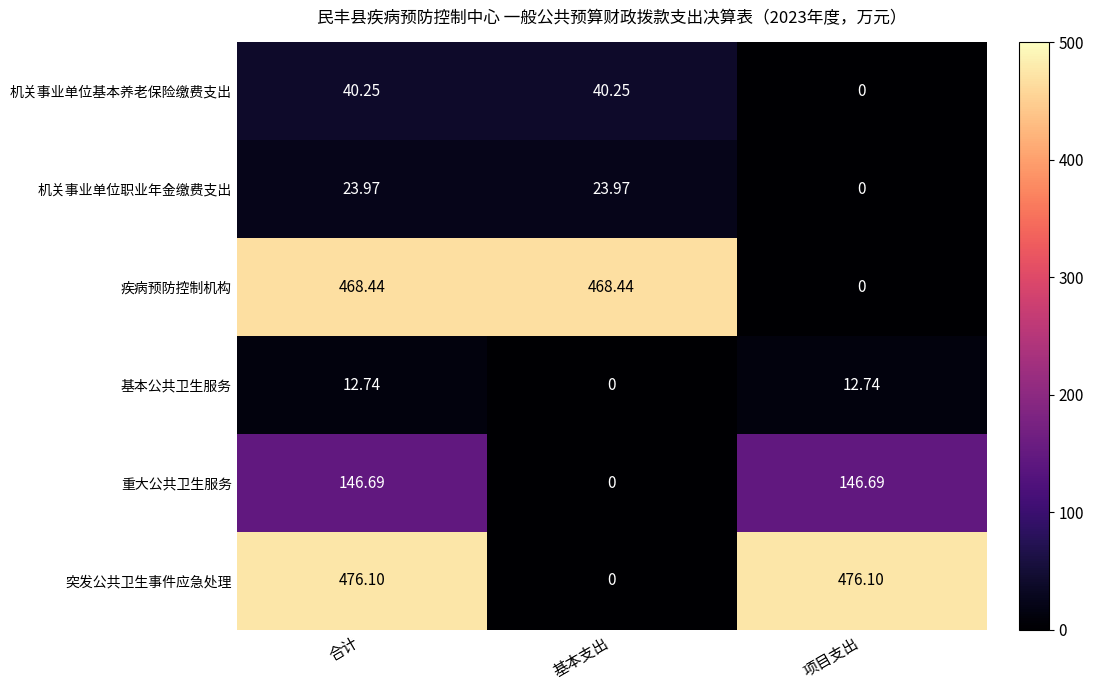

Which category has the lowest value in the 疾病预防控制机构 series?

项目支出